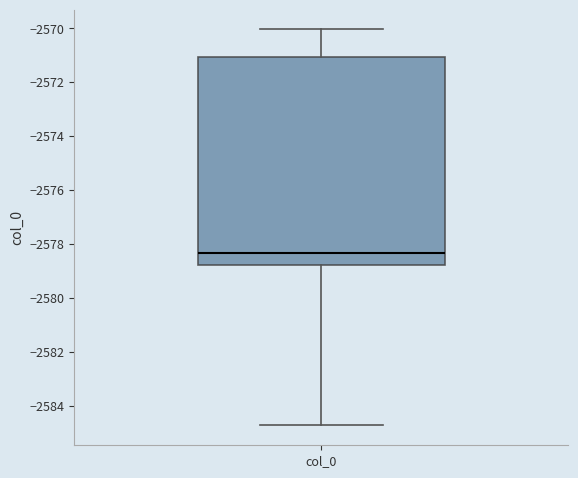

Transcribe this box plot: give where the median line is, the range the box spans, and where the two whiskers end, as read against the y-axis. The values are not printed on the chart, so give them approximately, as read against the axis.

median -2578.4, box -2578.8 to -2571.0, whiskers -2584.8 to -2570.0